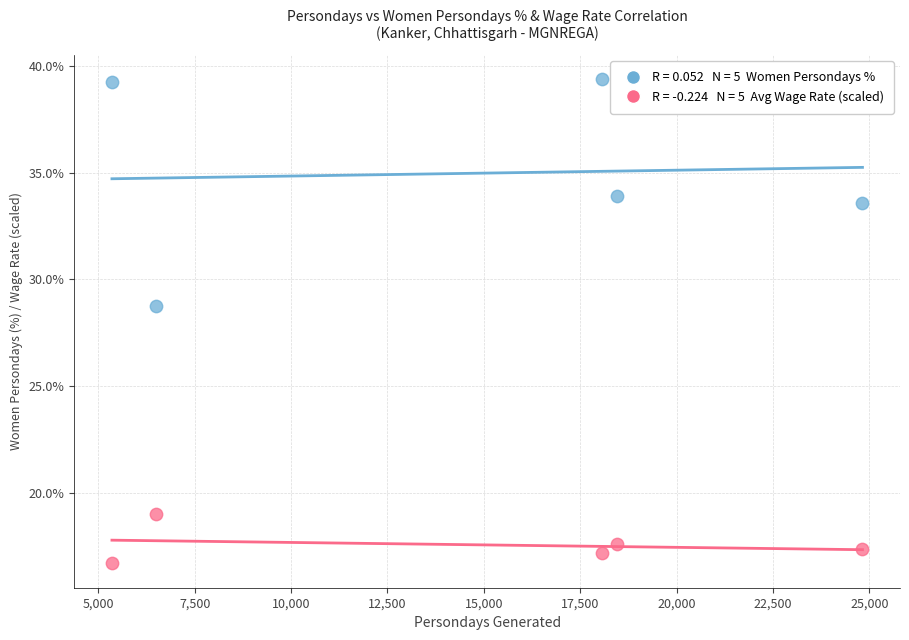

Across all data points, what is the range of X values (max minus min)?

19466.0